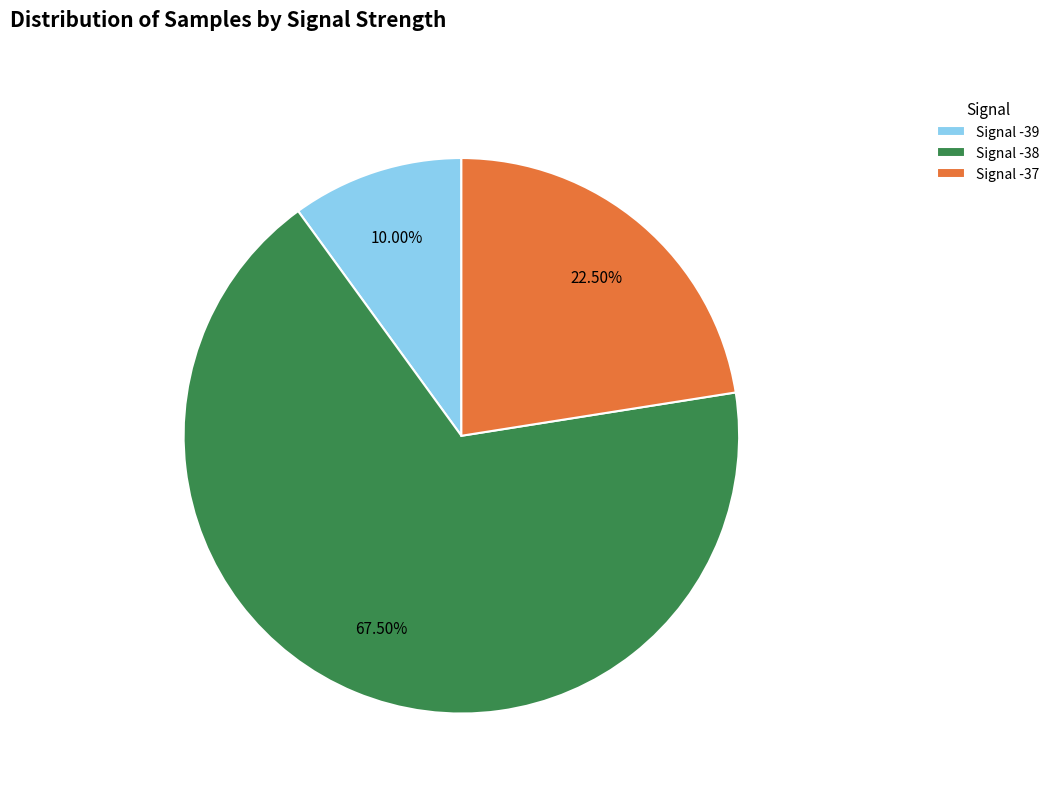

Is Signal -38 the majority of the pie?

Yes